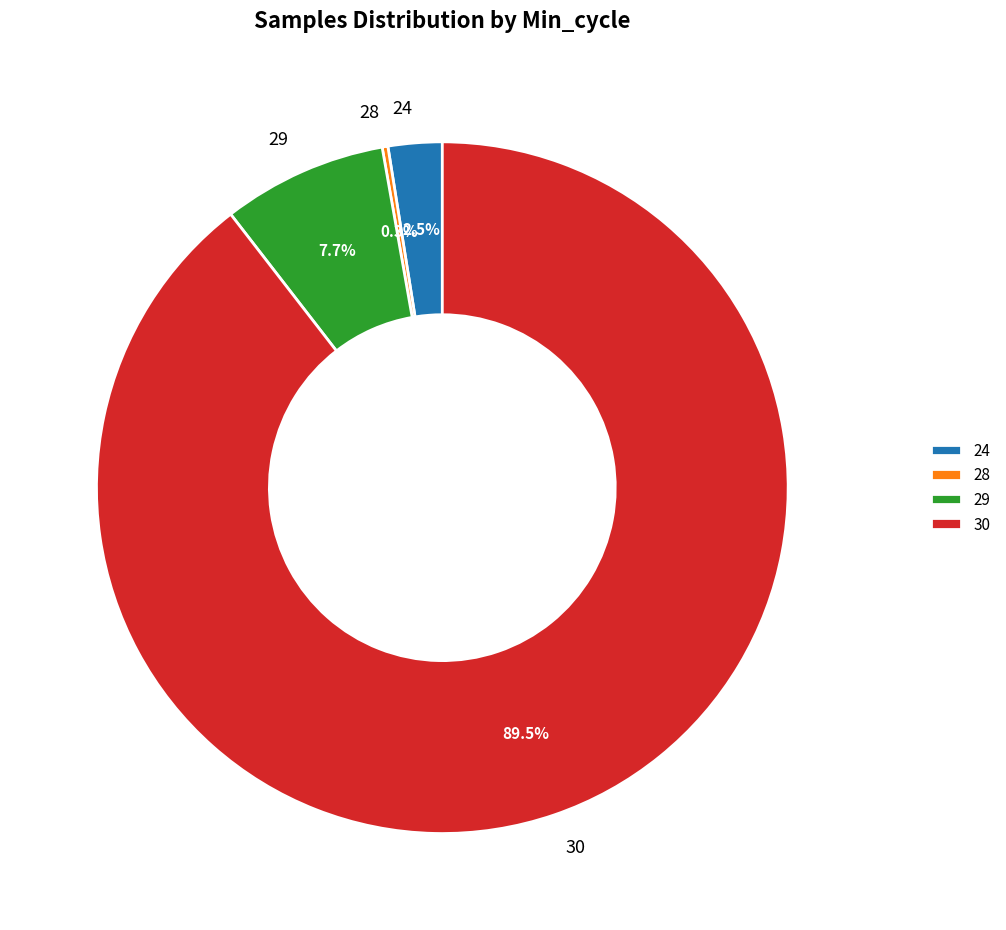

Is 29 the majority of the pie?

No